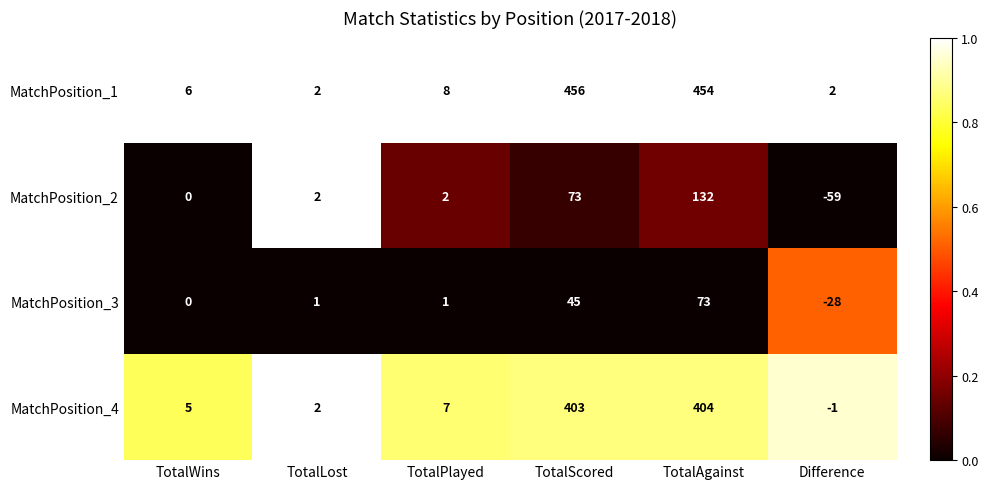

What is the spread (max minus min) of values at TotalScored?

411